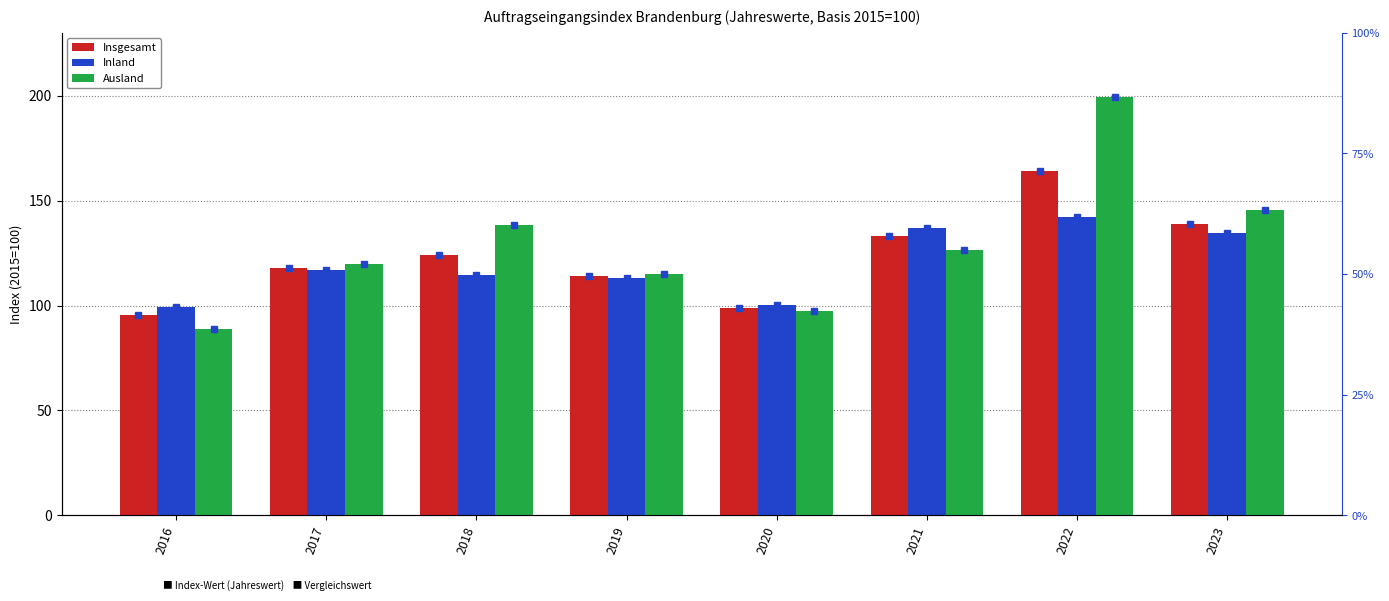

Which category has the highest value in the Ausland series?

2022